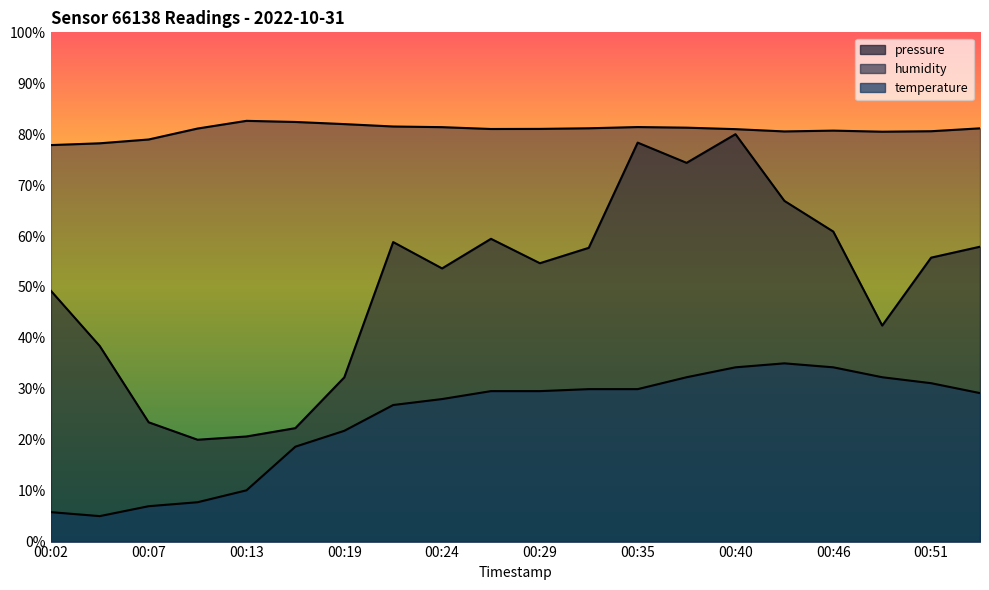

True or false: pressure has more than 0 points higher than both neighbors.

True